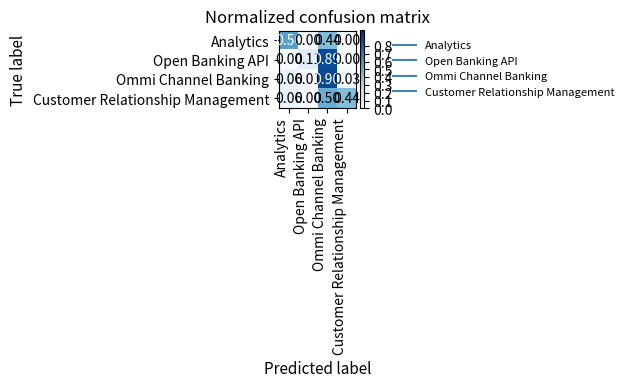

At which category does the chart reach its peak across all series?

Ommi Channel Banking